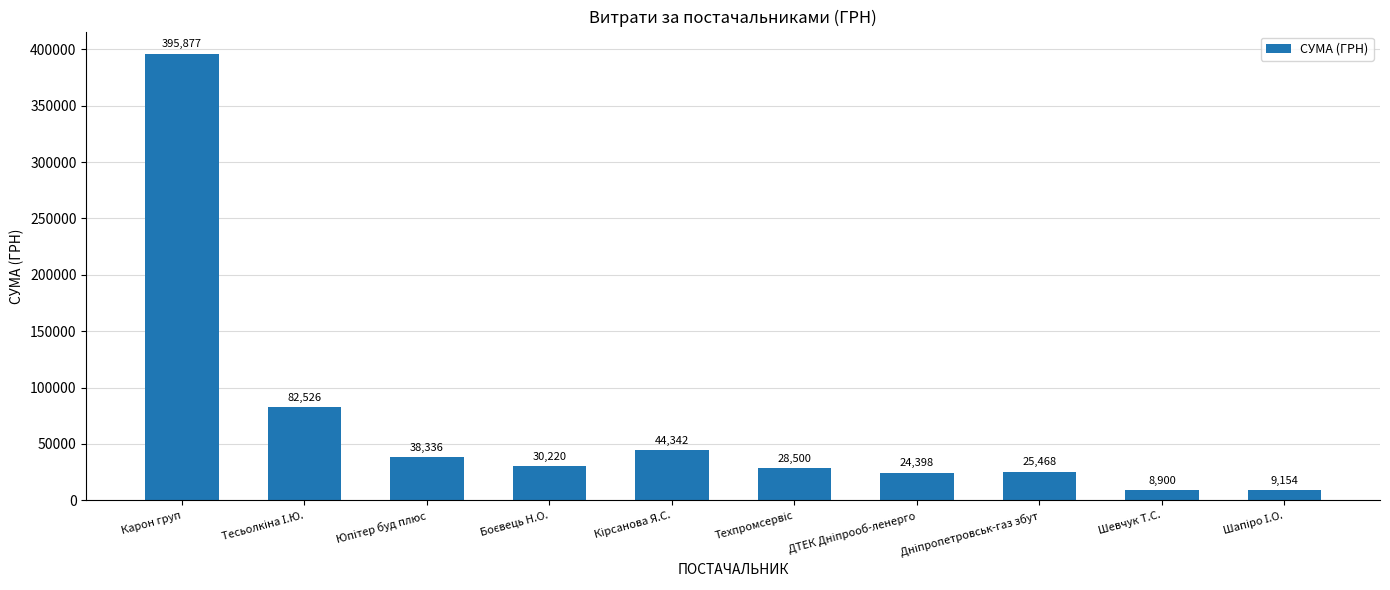

What is the smallest value displayed?

8900.0